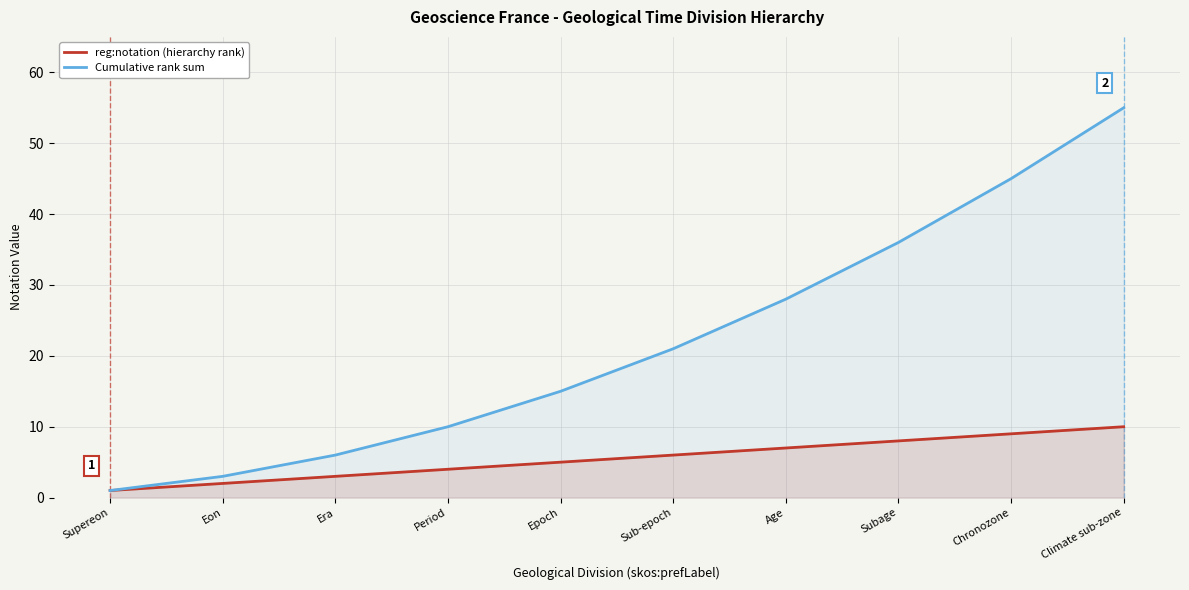

What position from the left is Sub-epoch?

6